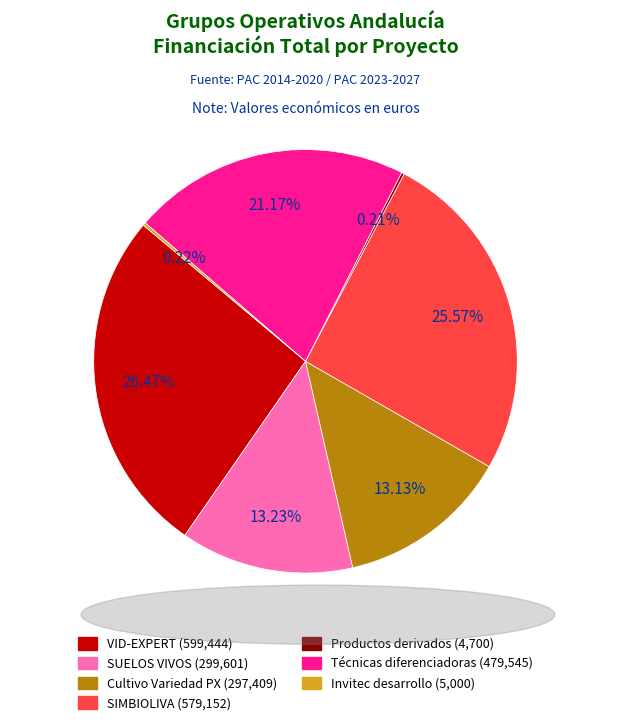

Combined, do Cultivo Variedad PX and SUELOS VIVOS account for over 50%?

No